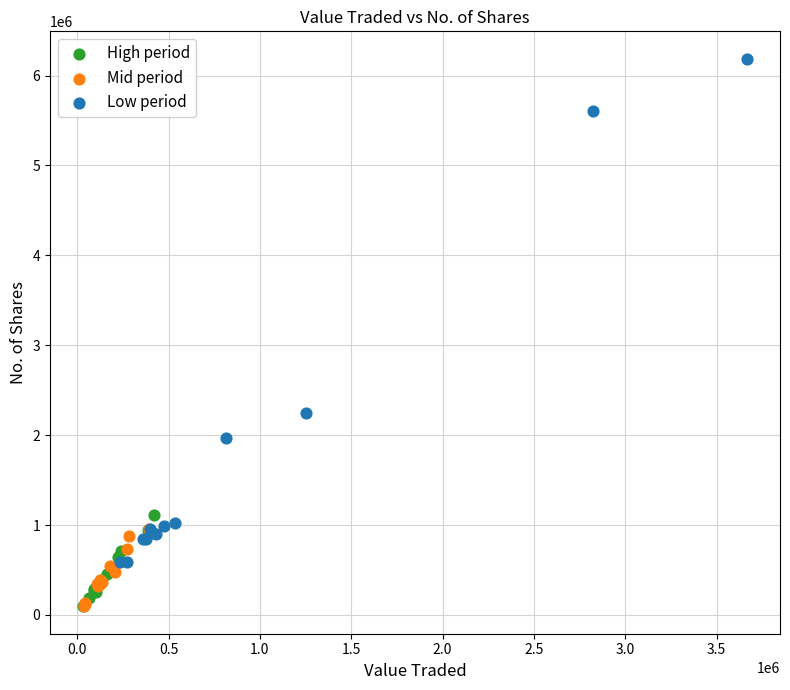

Which series contains the highest Y value?

Low period